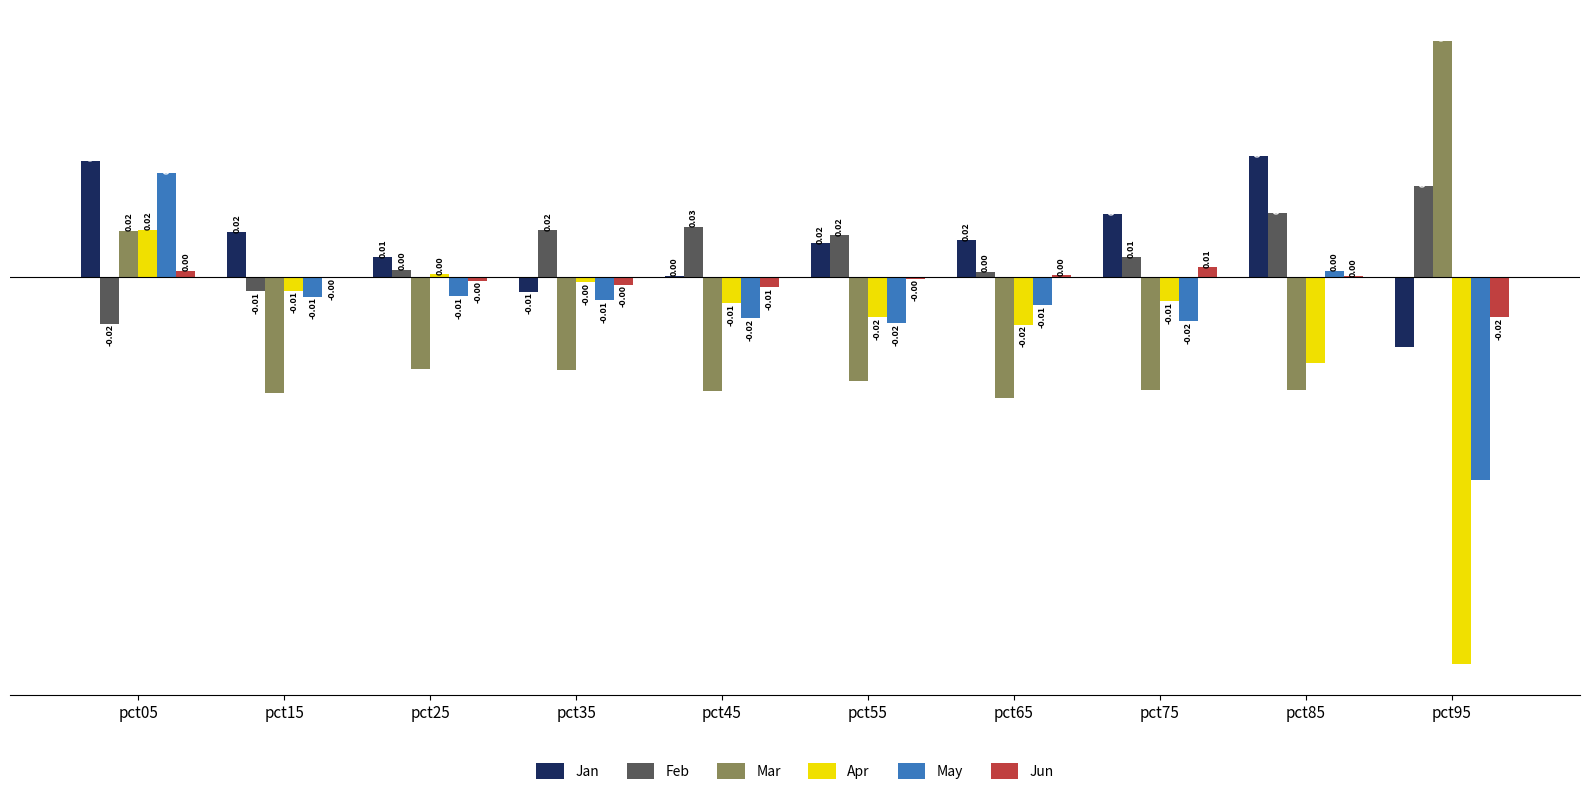

Which series has the largest range (max minus min)?

Apr